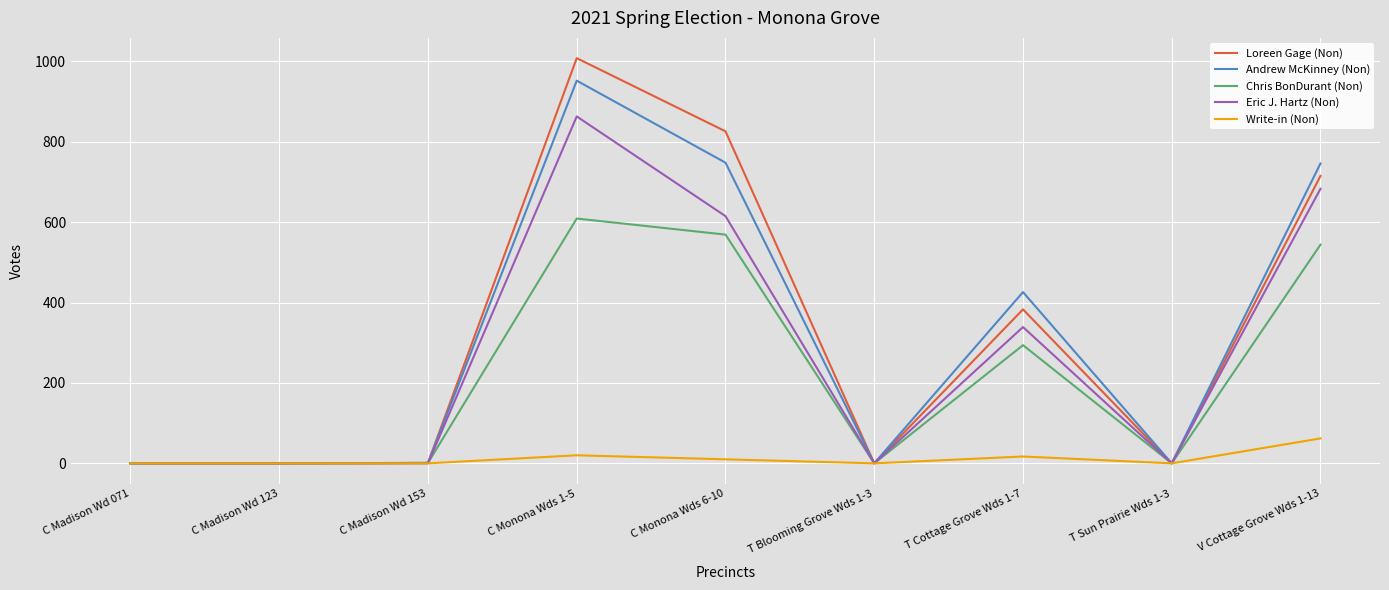

What is the difference between the maximum and second lowest values in the Chris BonDurant (Non) series?

609